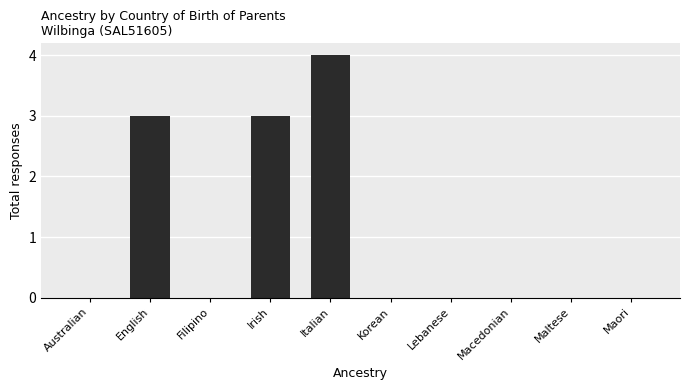

Reading left to right, list all the values displayed in this chart.

0	3	0	3	4	0	0	0	0	0